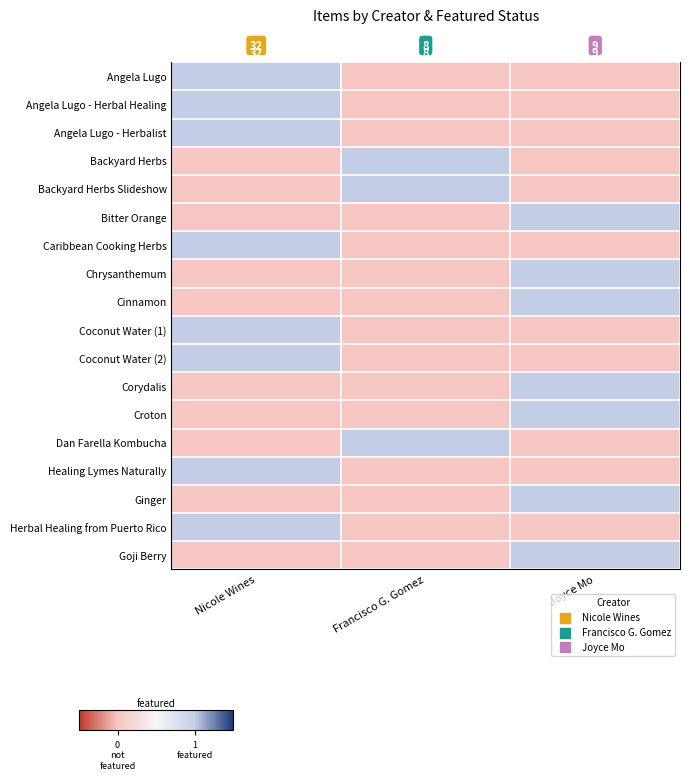

What is the total value across all series at Joyce Mo?

7